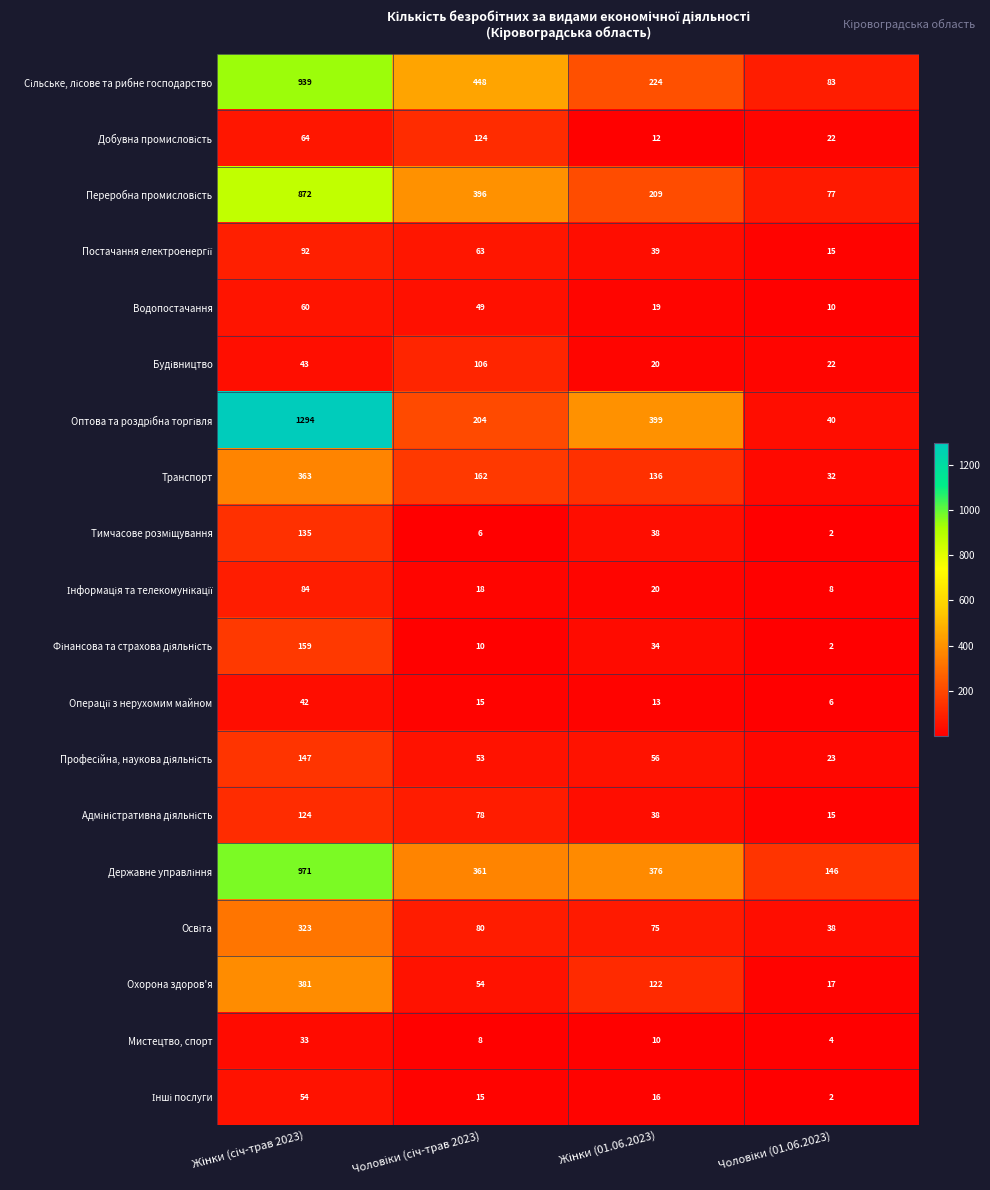

How many series are shown in this chart?

19